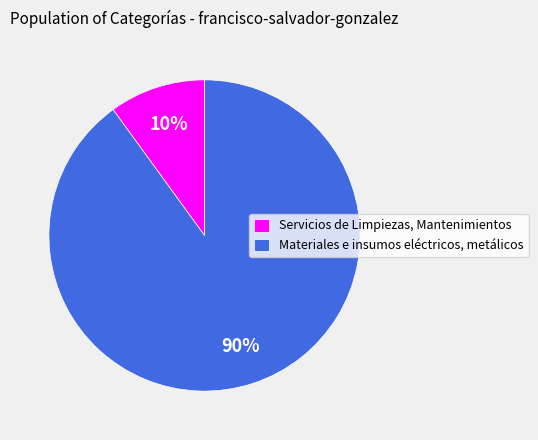

Does Materiales e insumos eléctricos, metálicos represent more than half of the total?

Yes